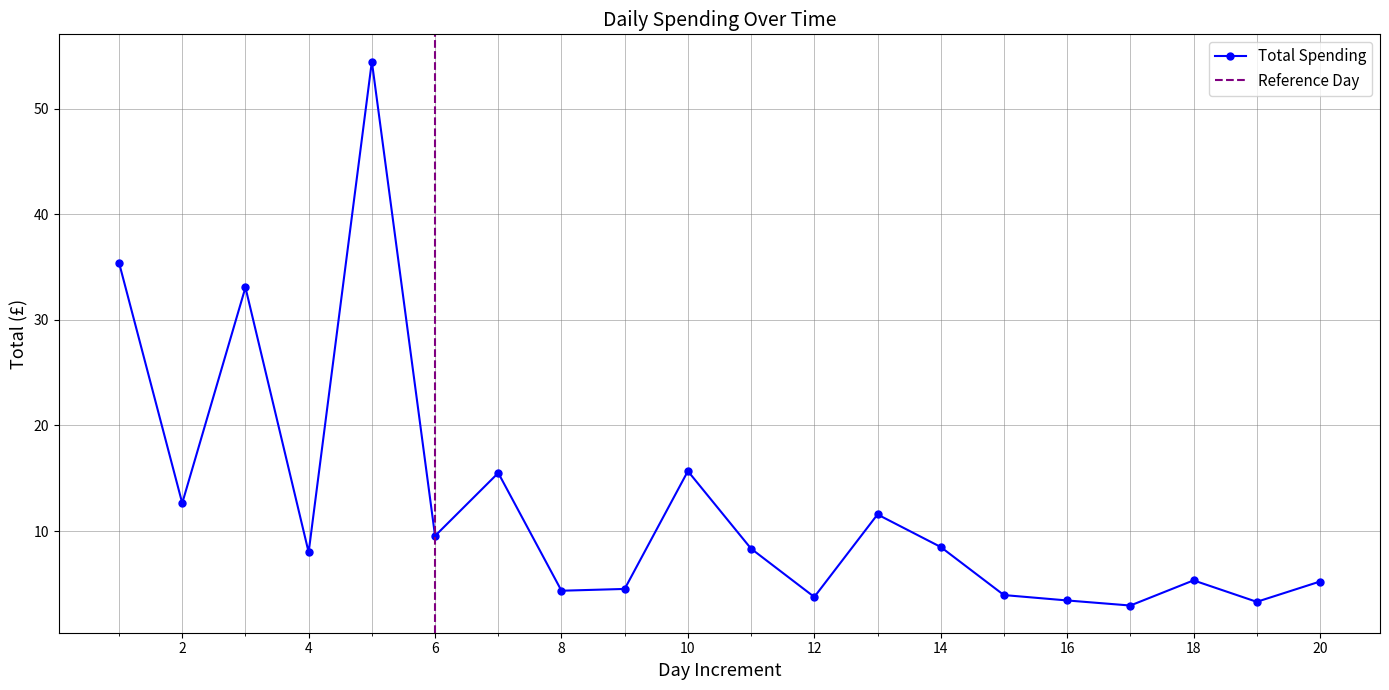

Rank the categories by value from lowest to highest.

17, 19, 16, 12, 15, 8, 9, 20, 18, 4, 11, 14, 6, 13, 2, 7, 10, 3, 1, 5